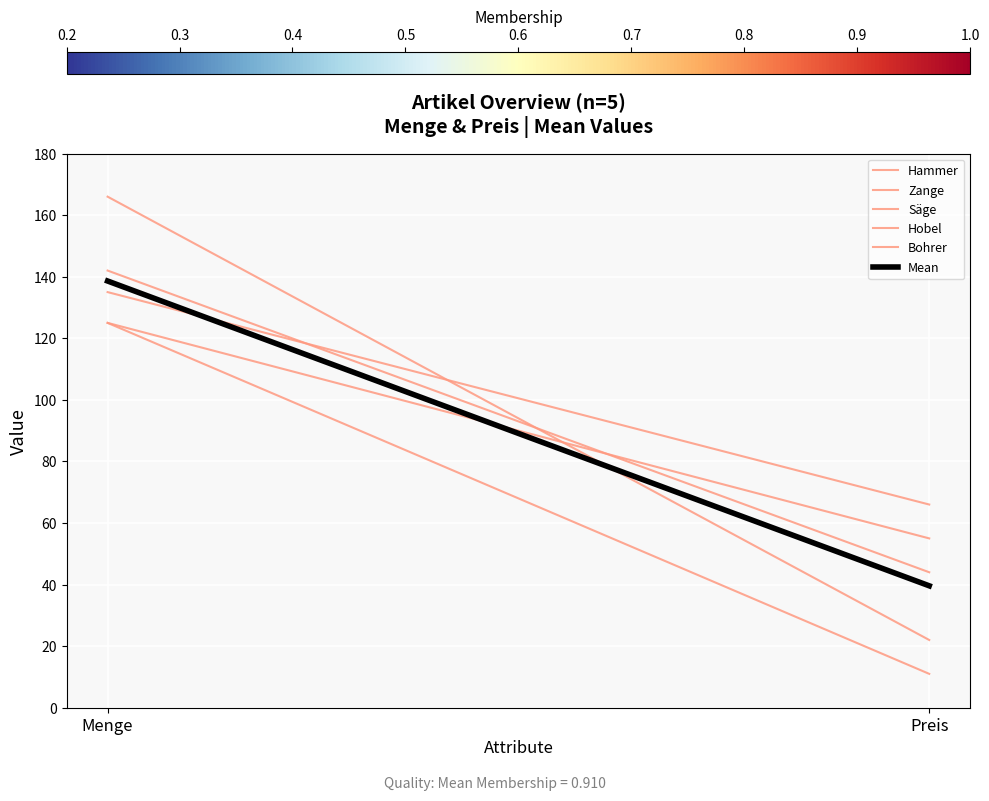

List the series in order of their peak value, lowest first.

Zange, Hobel, Säge, Mean, Hammer, Bohrer